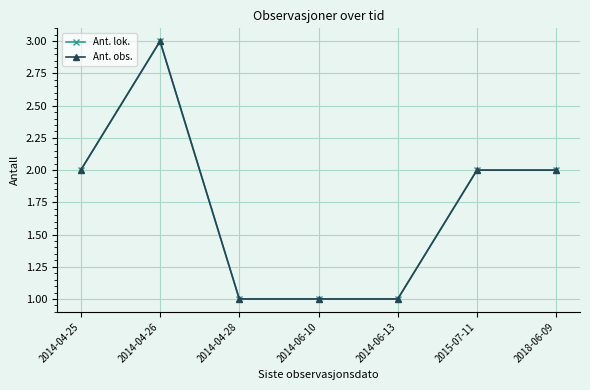

Is it true that Ant. lok. equals 3 at 2014-04-26?

True